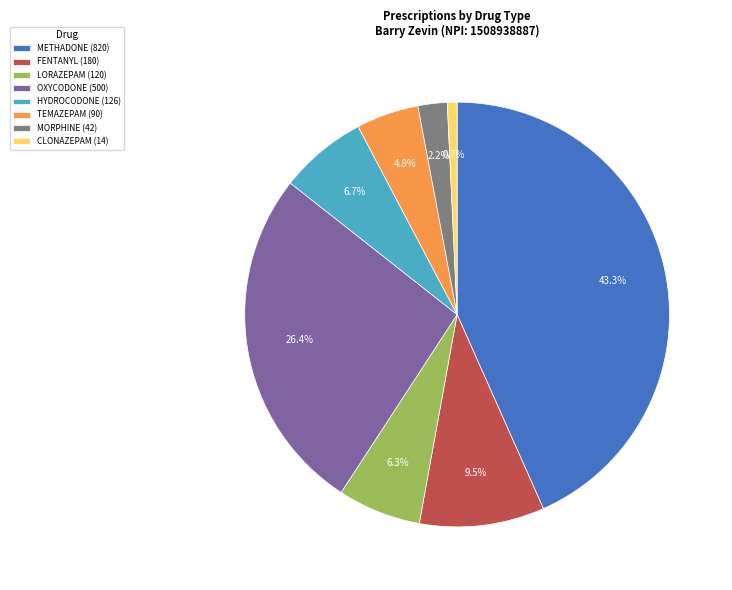

Approximately how many times larger is the value at CLONAZEPAM compared to HYDROCODONE?

0.1